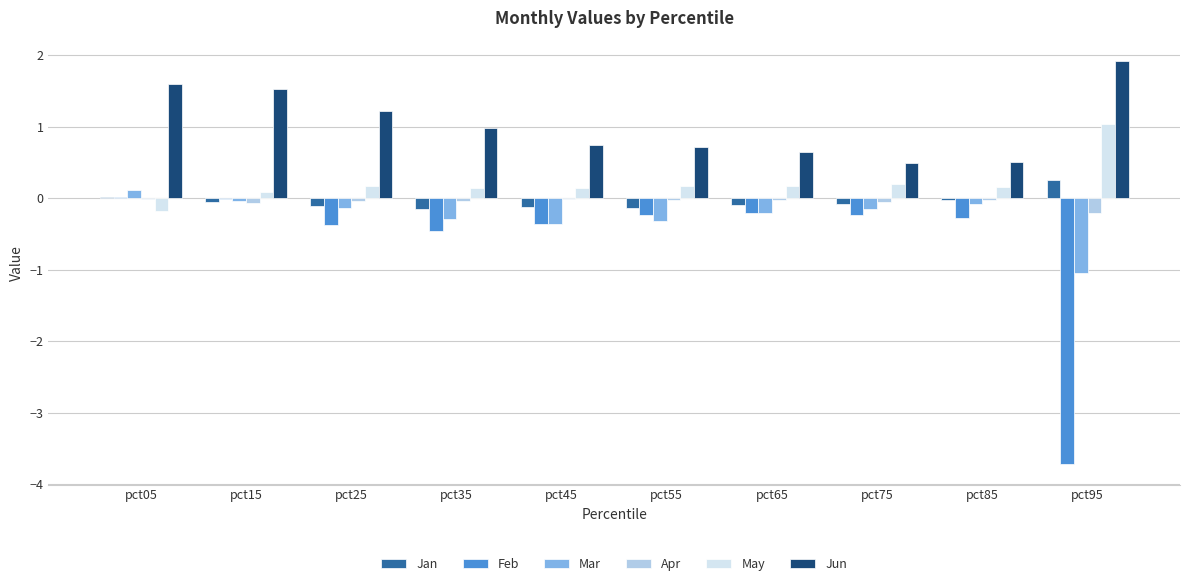

Between pct15 and pct75, which series saw the biggest shift?

Jun